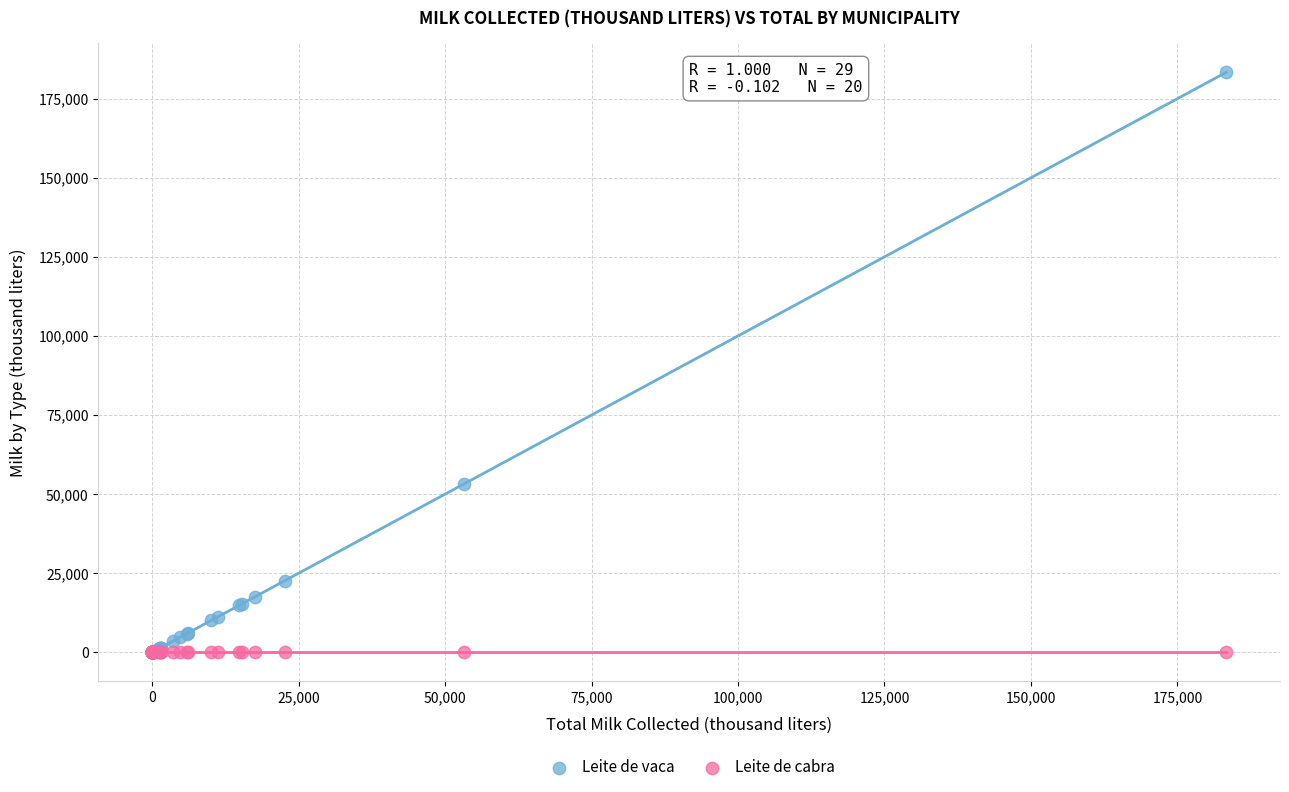

Across all series, what Y value is closest to 91670?

53250